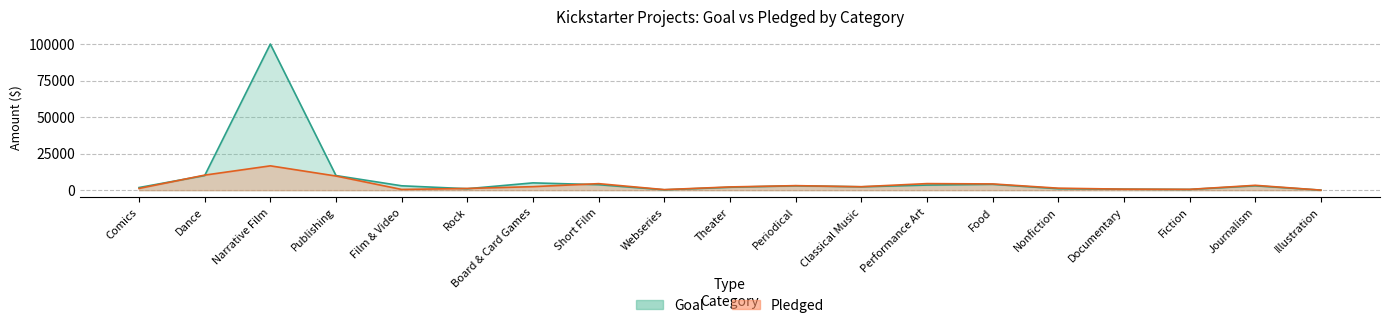

What is the label of the 6th point from the right?

Food